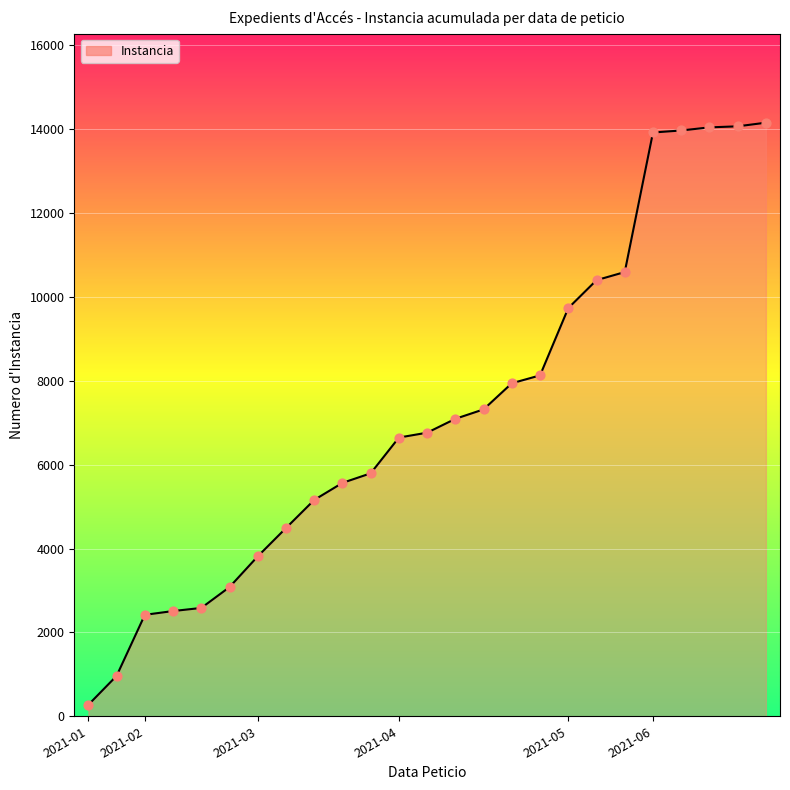

What is the difference between the maximum and minimum values?

13883